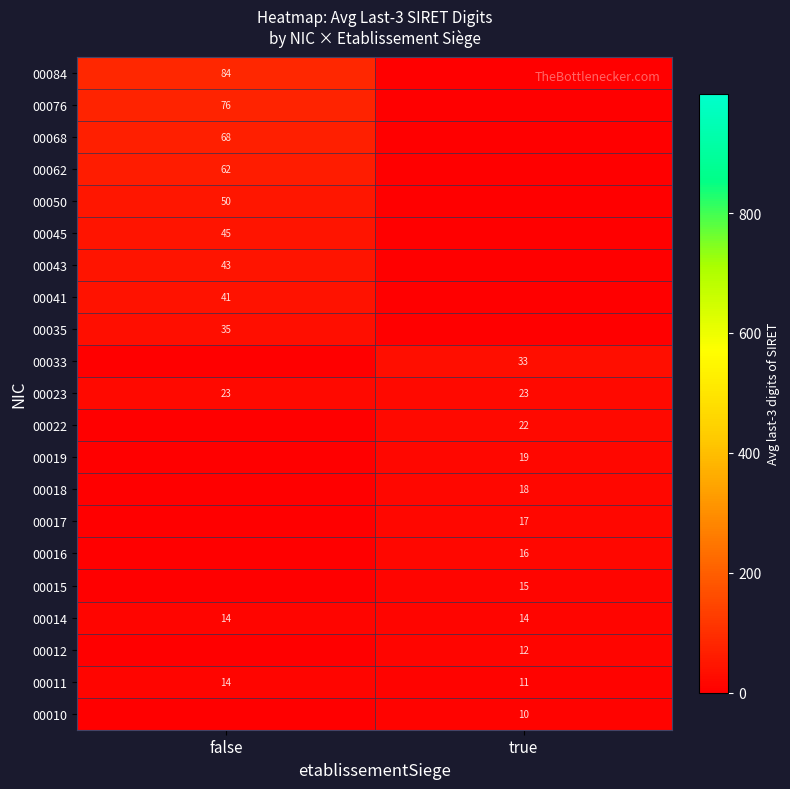

What is the maximum value for 00023?

23